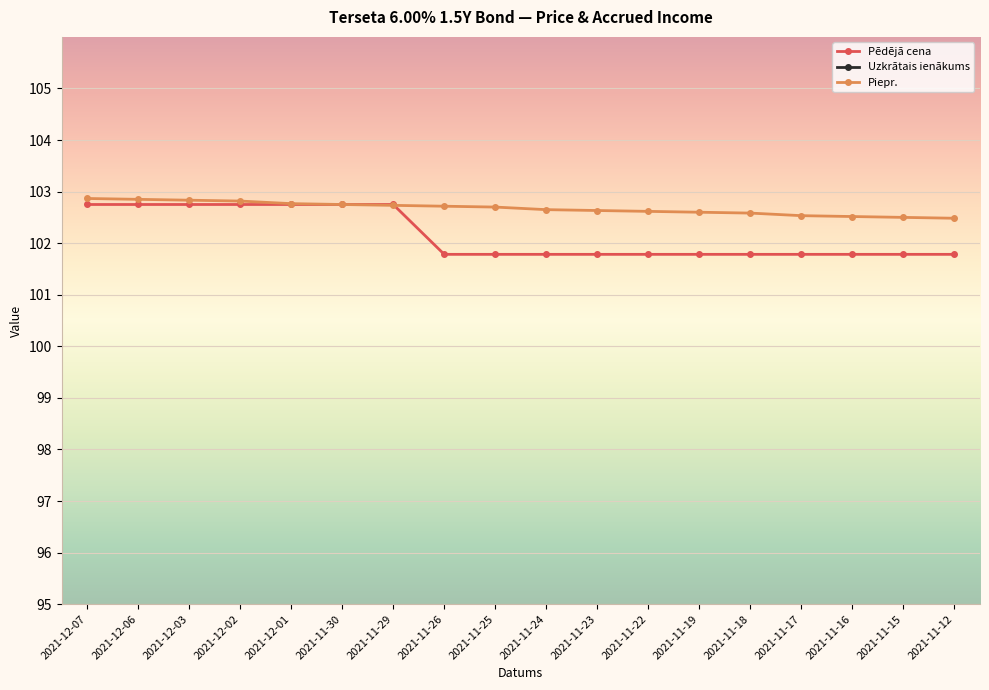

True or false: Piepr. has a value of 22.9 at 2021-11-26.

False